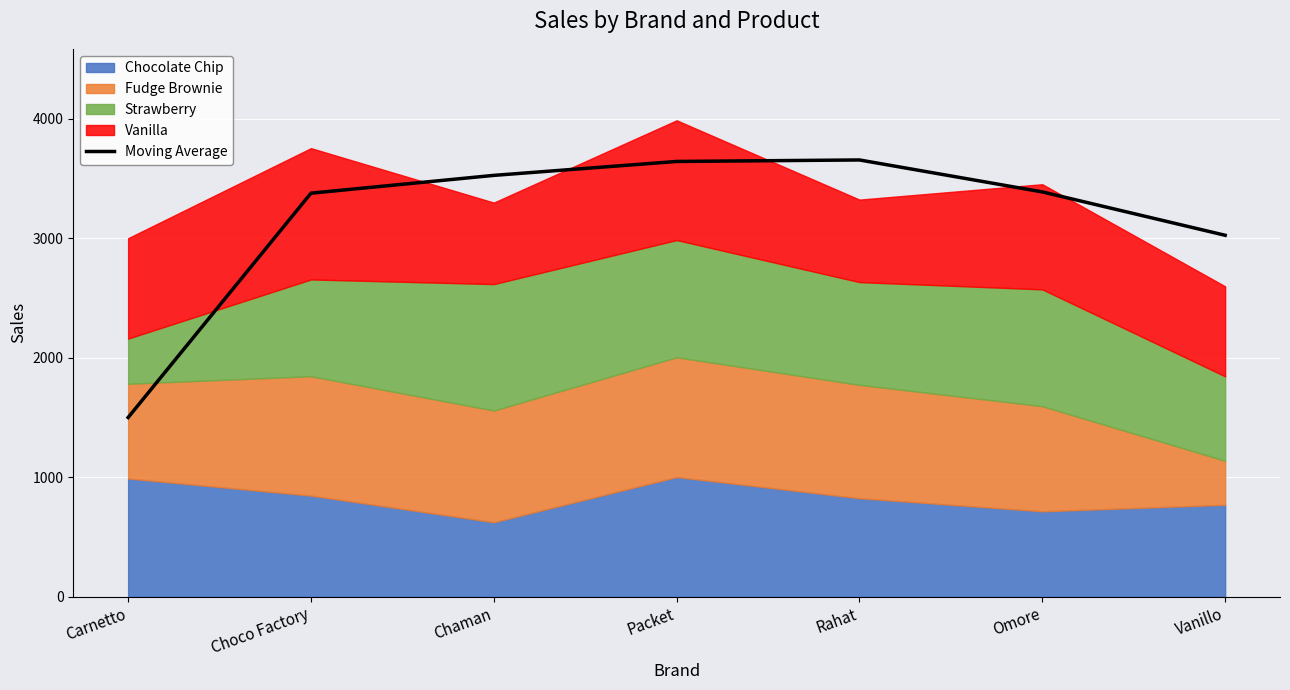

Which category has the lowest value across all series?

Carnetto